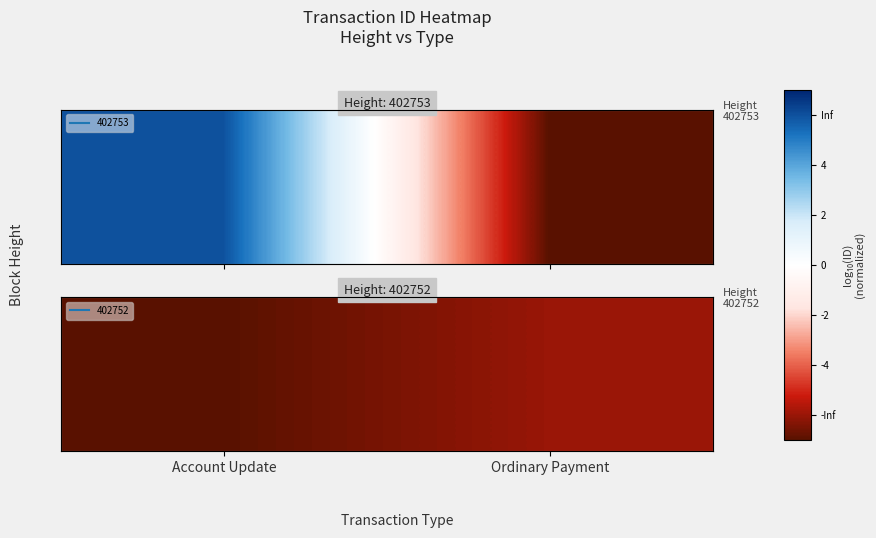

What is the change in value from Account Update to Ordinary Payment?

+1